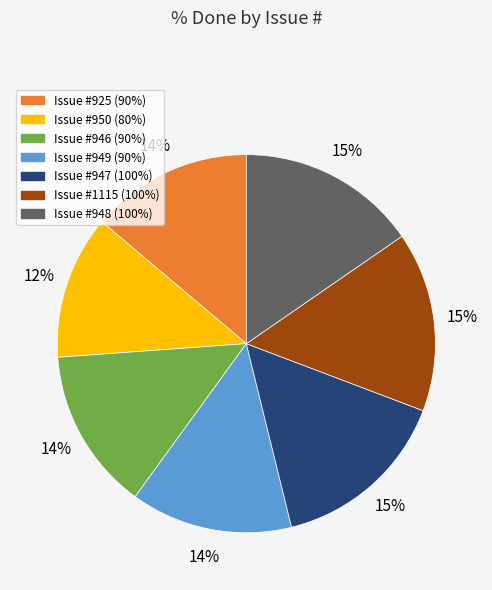

Is there a majority slice in this chart?

No